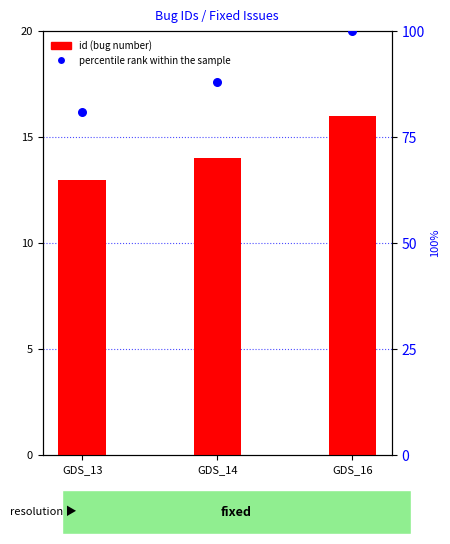

What is the change in value from GDS_13 to GDS_16?

+19